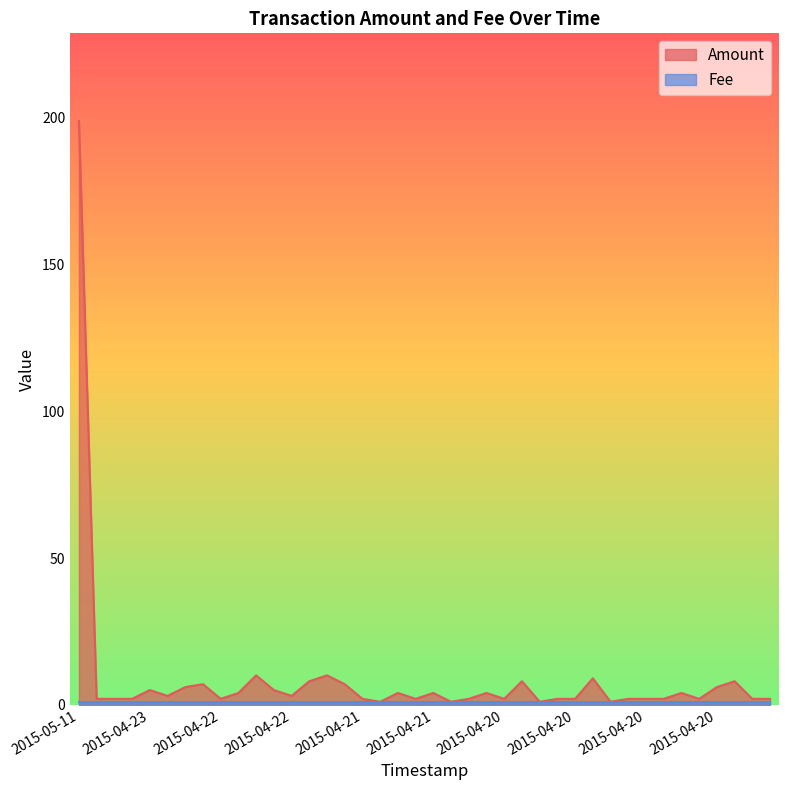

The chart shows a value of 8 at 2015-04-19. True or false?

True